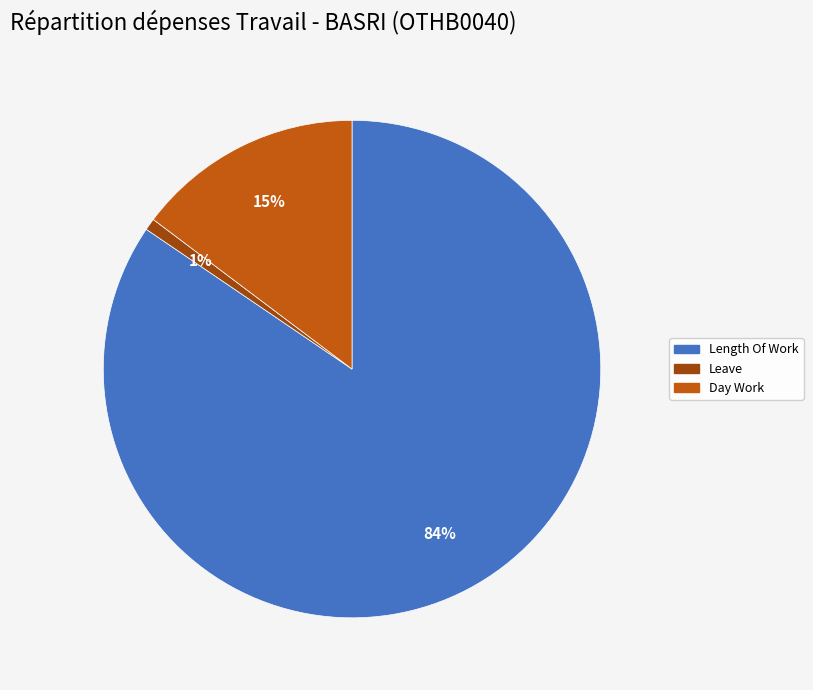

Does any single category account for the majority?

Yes